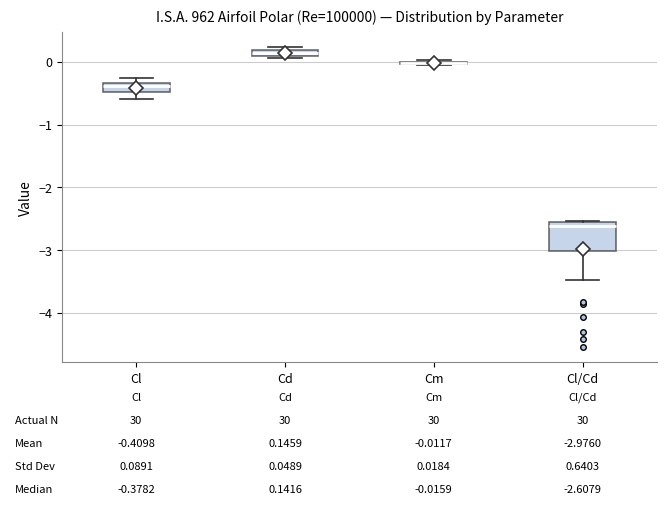

Which box is the tallest, from its lower edge to its upper edge?

Cl/Cd